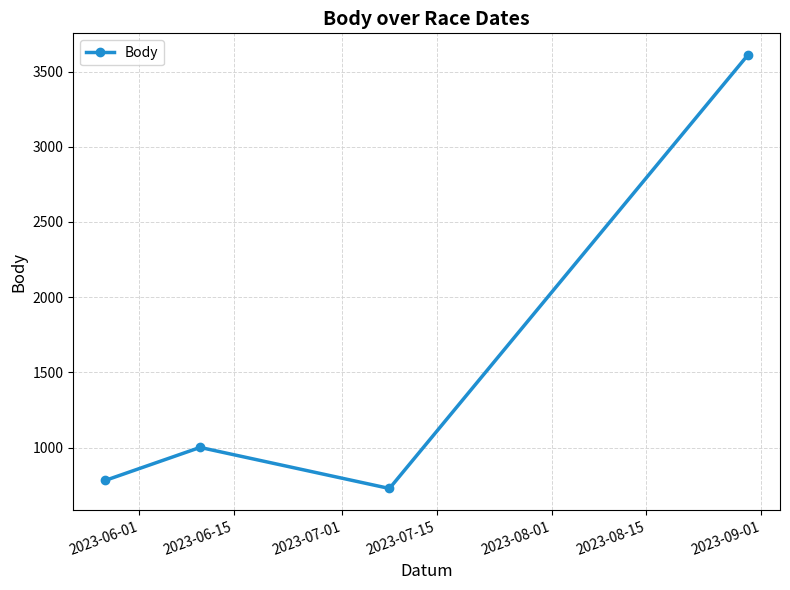

What is the maximum value shown in the chart?

3610